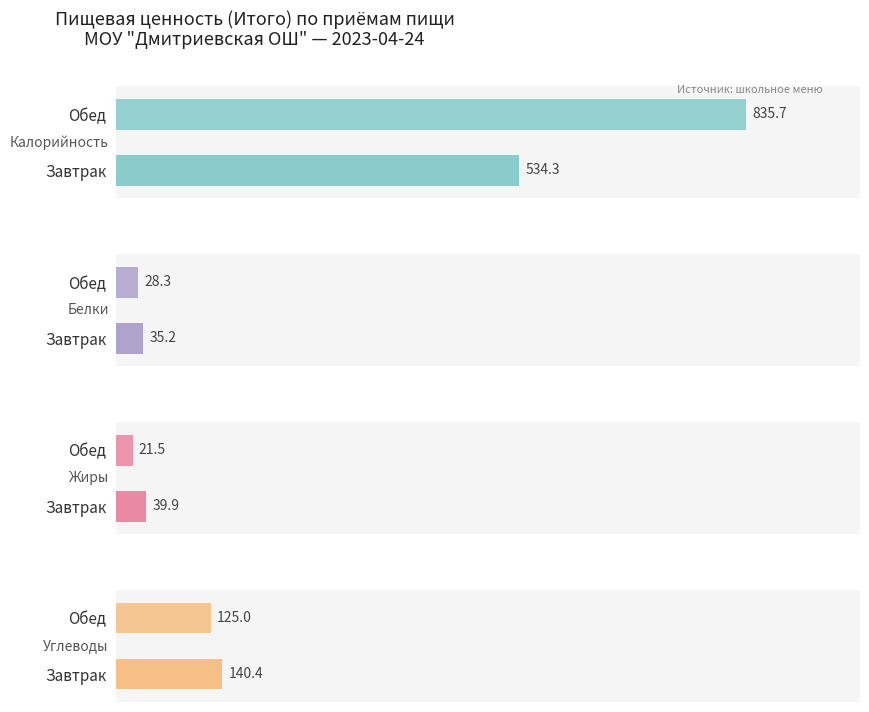

At Завтрак, list the series in order from largest to smallest.

Калорийность, Углеводы, Жиры, Белки